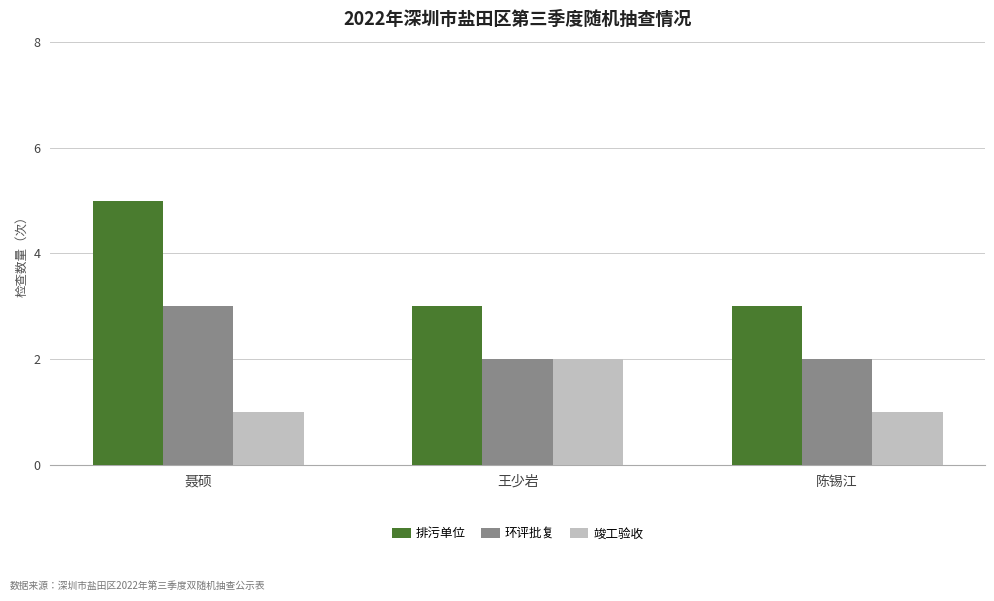

How many series are shown in this chart?

3